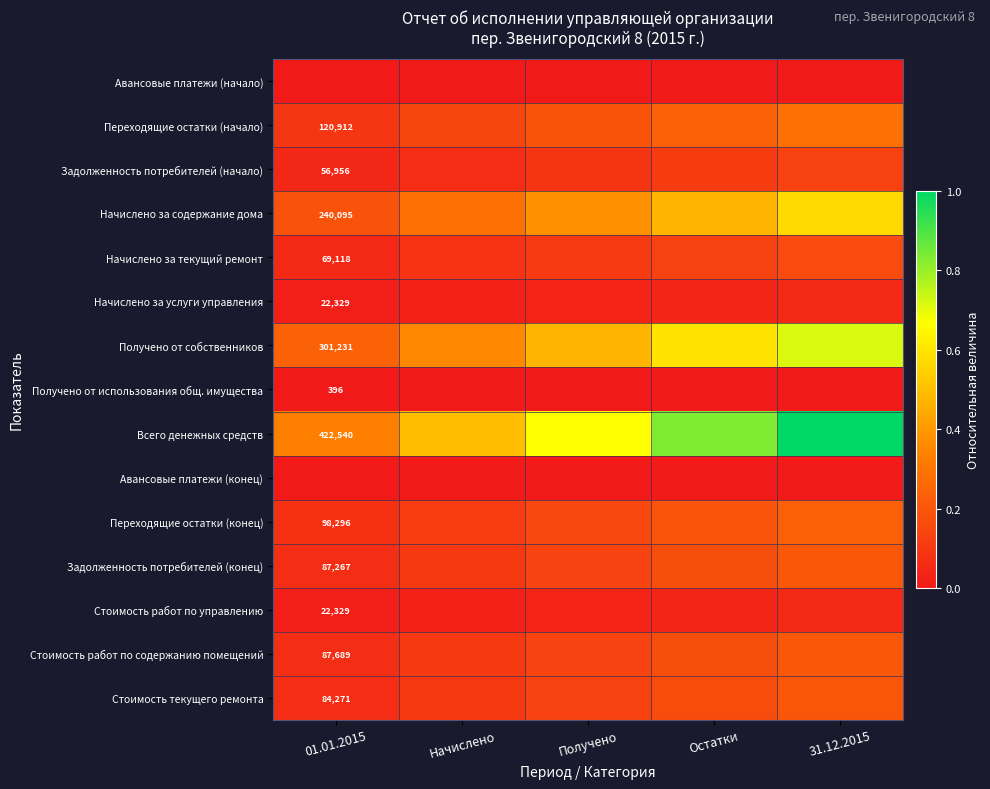

List the labels in order of Переходящие остатки (конец) value, smallest first.

01.01.2015, Начислено, Получено, Остатки, 31.12.2015